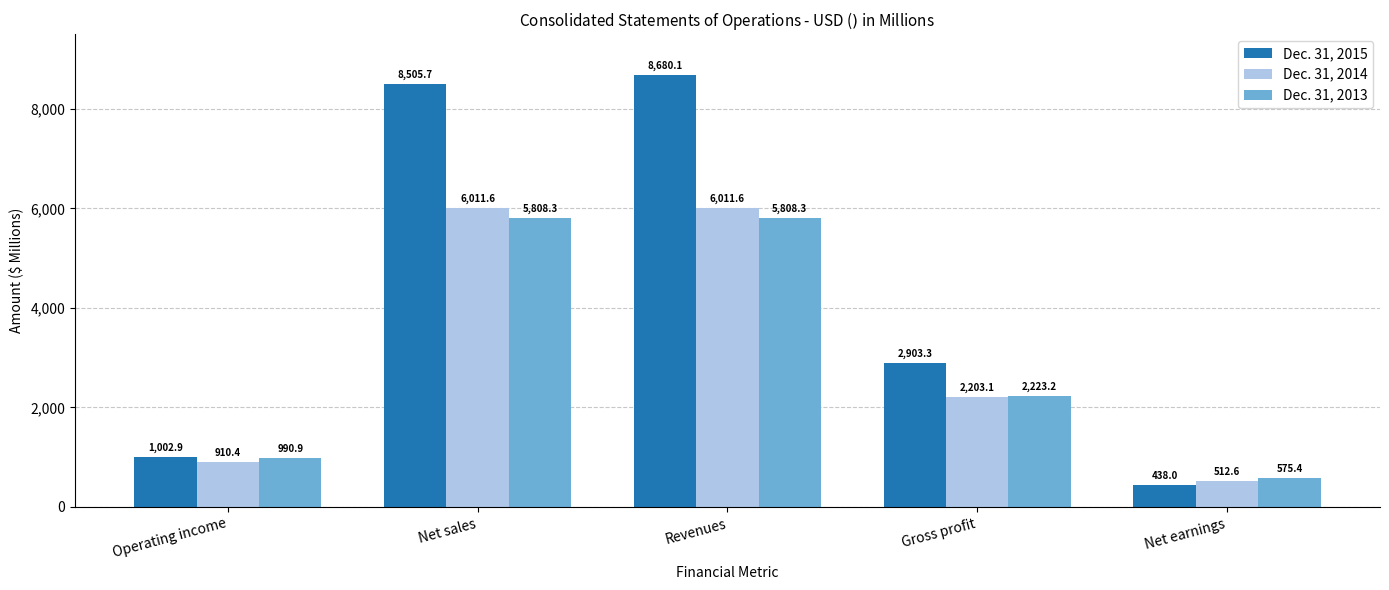

Reading right to left, what are all the values shown in this chart?

Dec. 31, 2015: 438.0	2903.3	8680.1	8505.7	1002.9
Dec. 31, 2014: 512.6	2203.1	6011.6	6011.6	910.4
Dec. 31, 2013: 575.4	2223.2	5808.3	5808.3	990.9